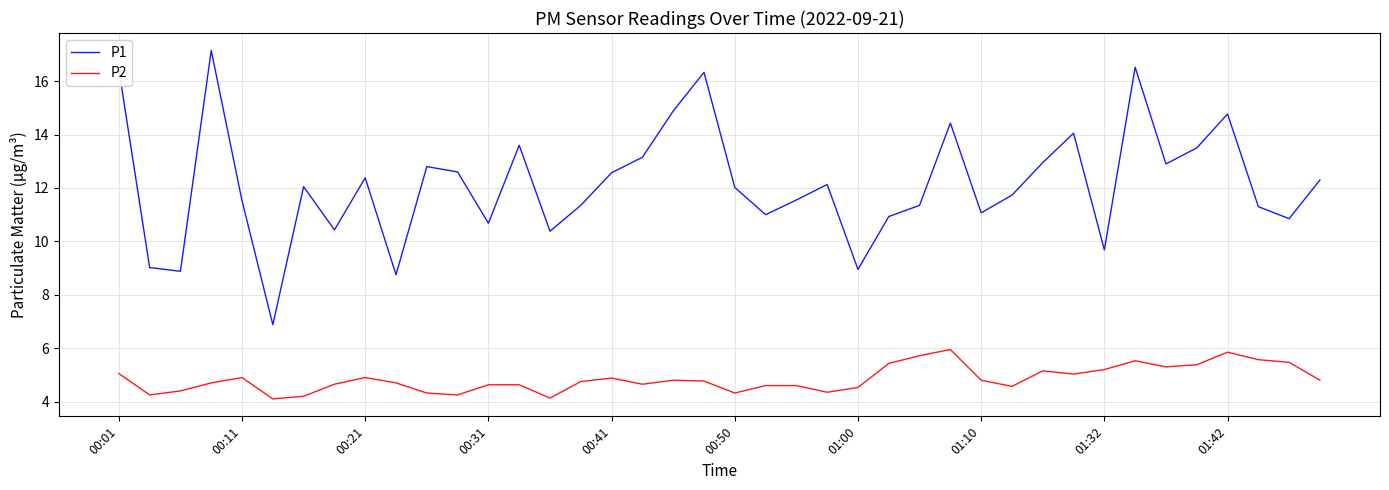

What is the difference between the maximum and minimum values in the P1 series?

10.3